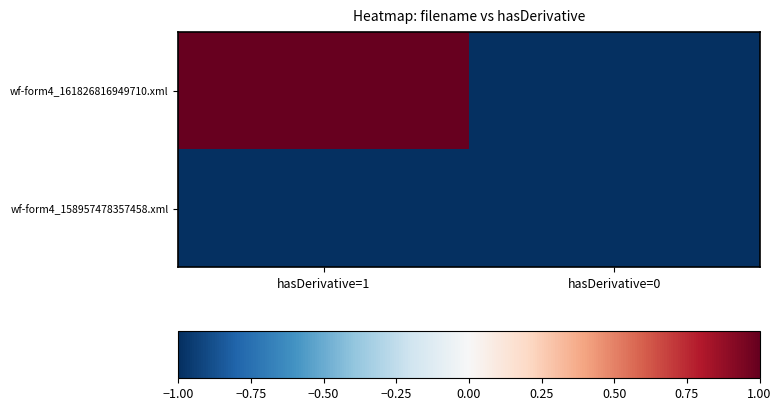

Rank the series by their maximum value, from highest to lowest.

wf-form4_161826816949710.xml, wf-form4_158957478357458.xml